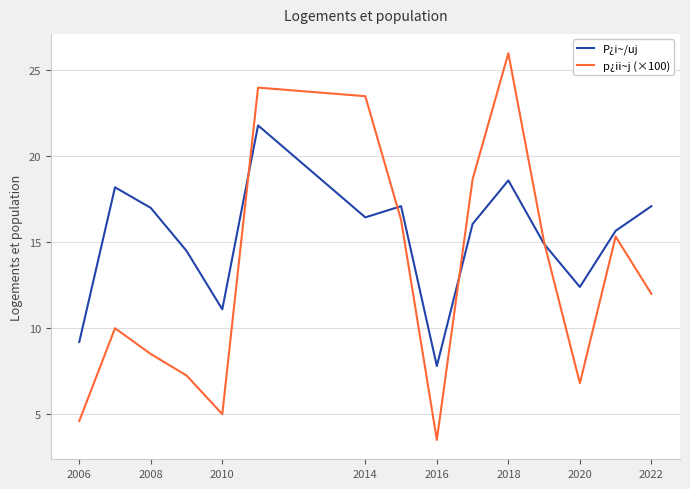

Which series has the largest total across all categories?

P¿i~/uj